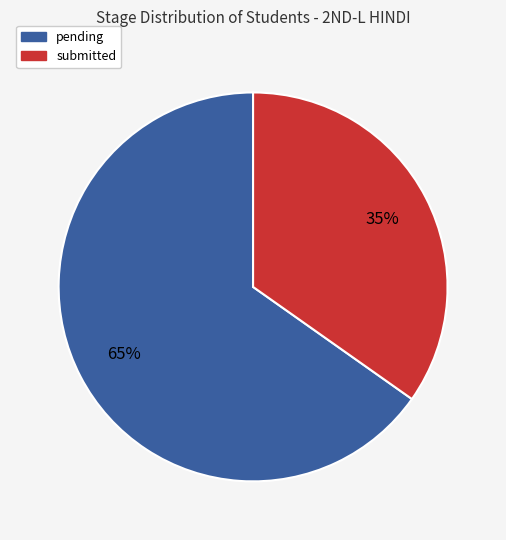

How many slices are in this pie chart?

2